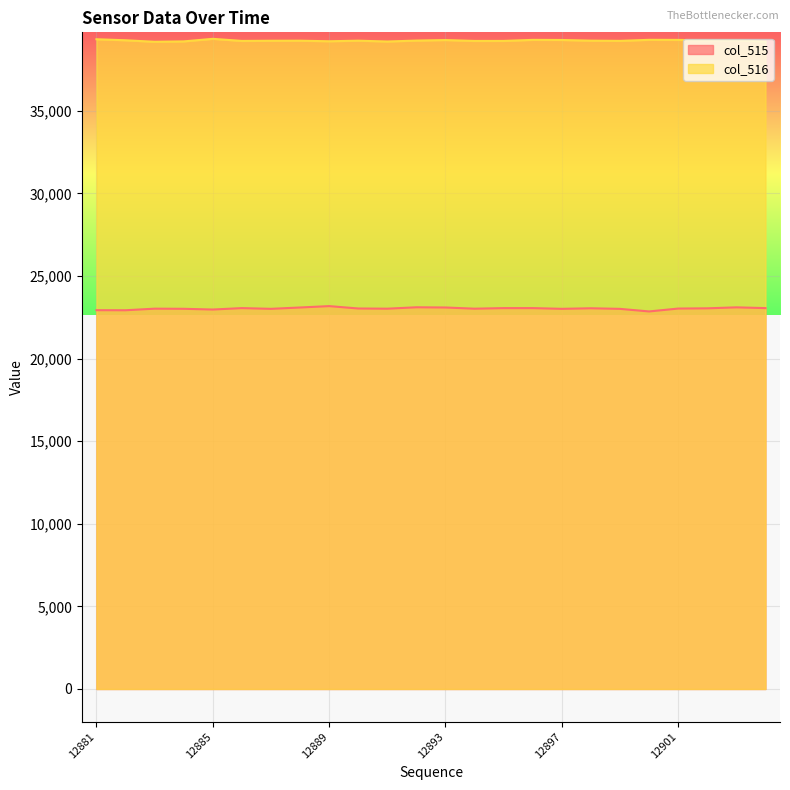

The value of col_516 at 12891 is 58546. True or false?

False